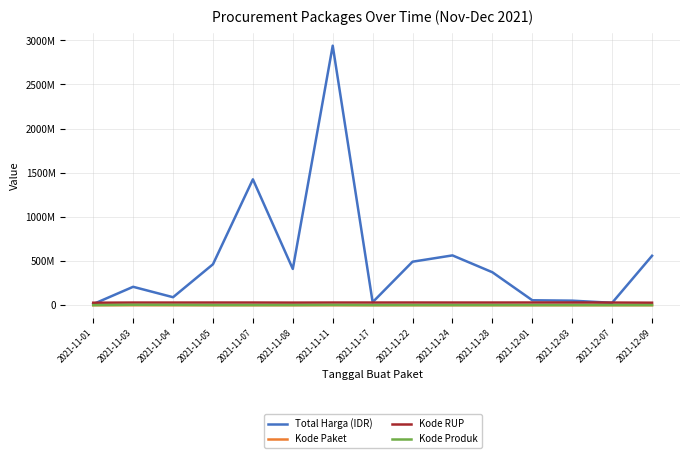

Does the chart have visible grid lines?

Yes